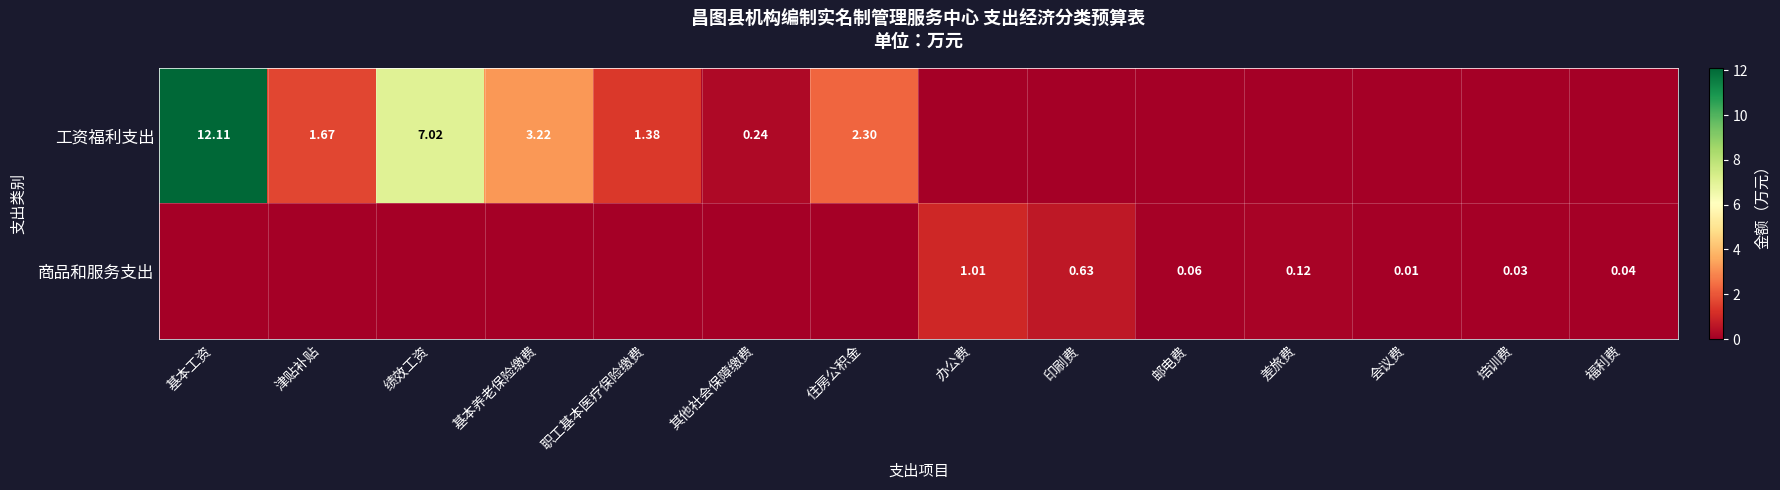

List the series in order of their peak value, highest first.

工资福利支出, 商品和服务支出